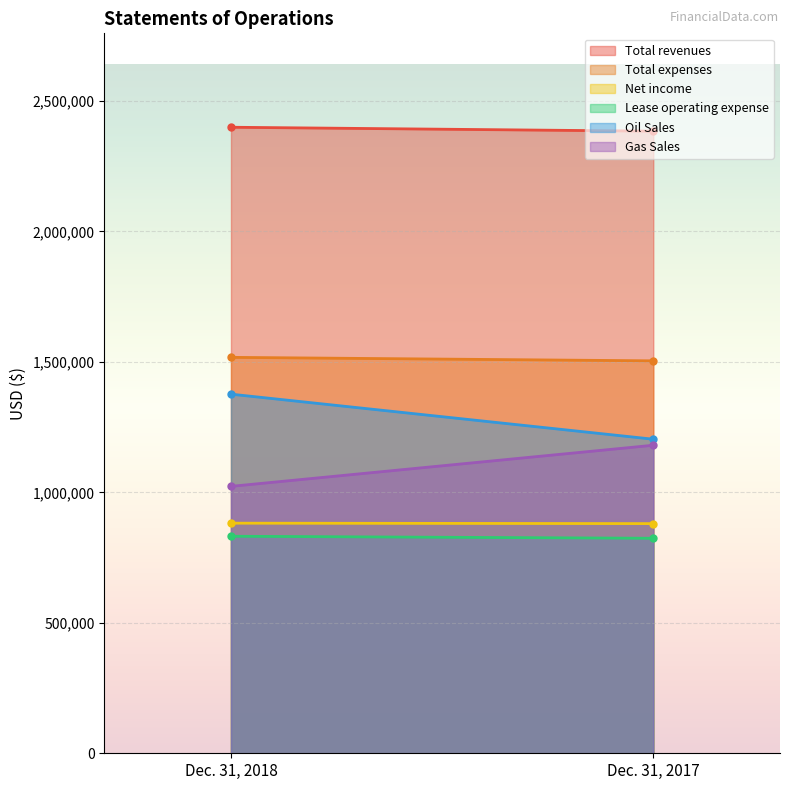

Which label corresponds to the smallest value in the chart?

Dec. 31, 2017